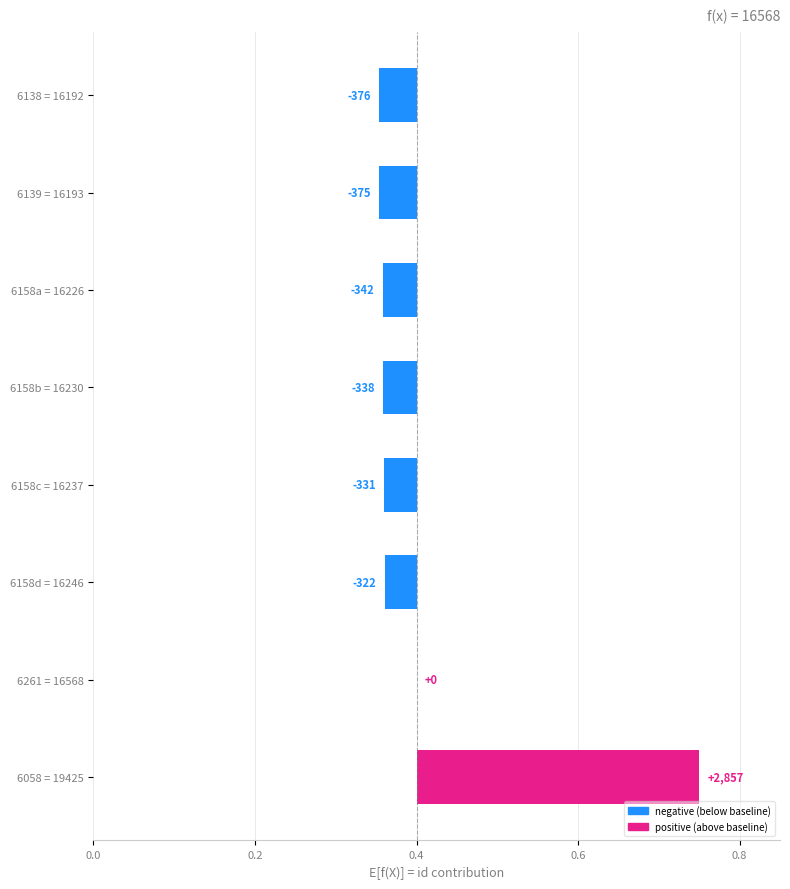

Which has a higher value, 6158c = 16237 or 6158d = 16246?

6158d = 16246